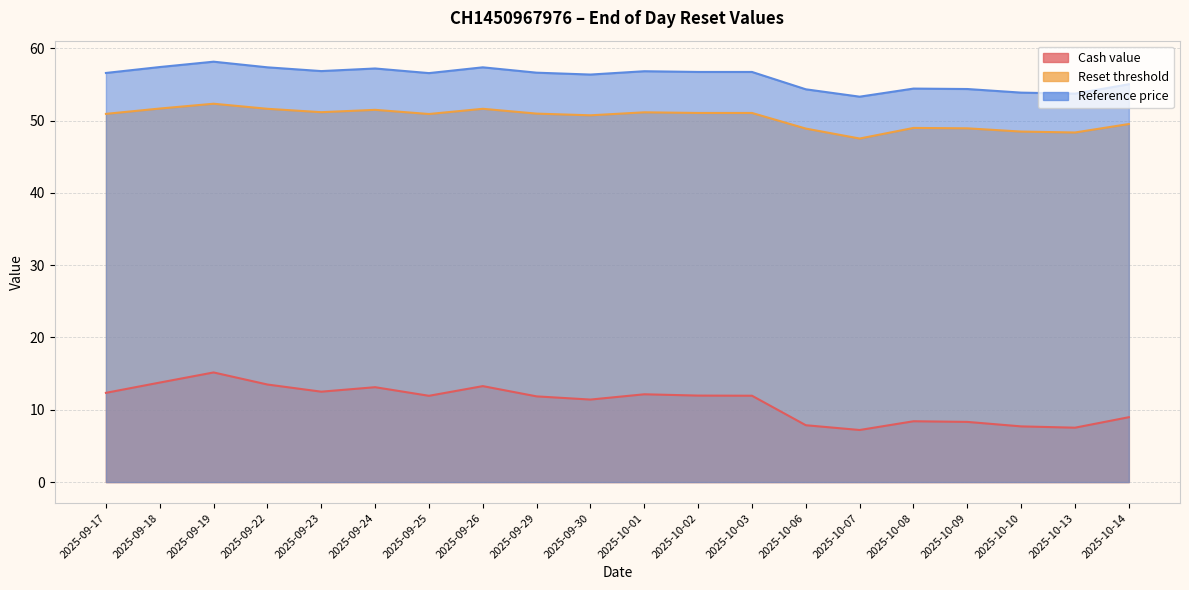

The value of Cash value at 2025-09-24 is 13.1. True or false?

True